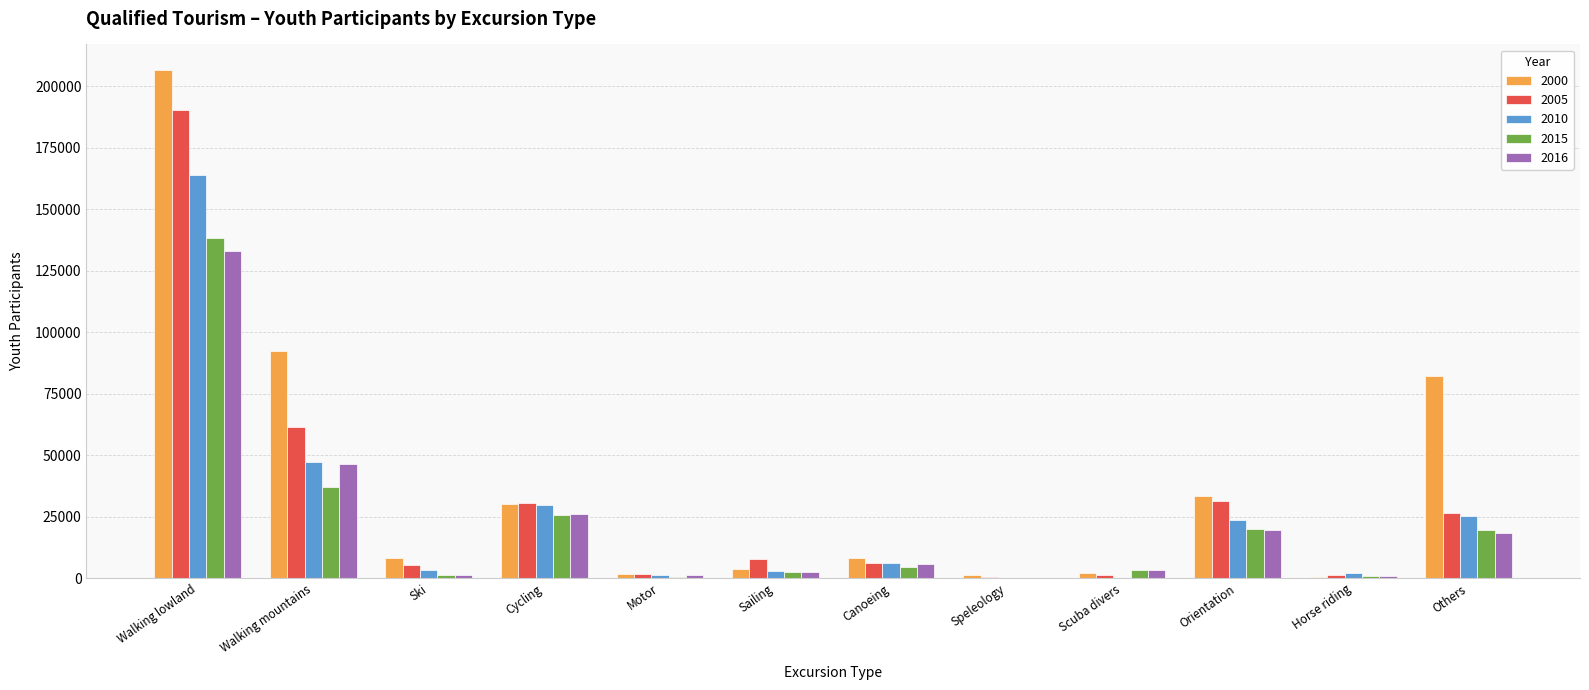

What are all the series names shown in the legend?

2000, 2005, 2010, 2015, 2016